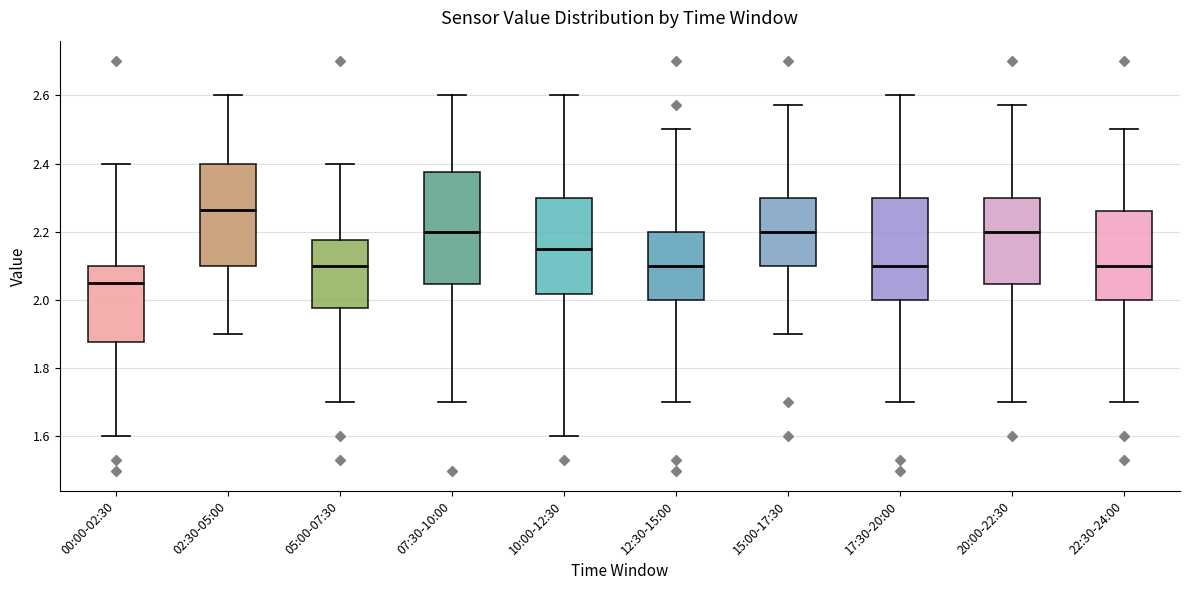

Comparing the boxes themselves (not the whiskers), which one is the tallest?

07:30-10:00